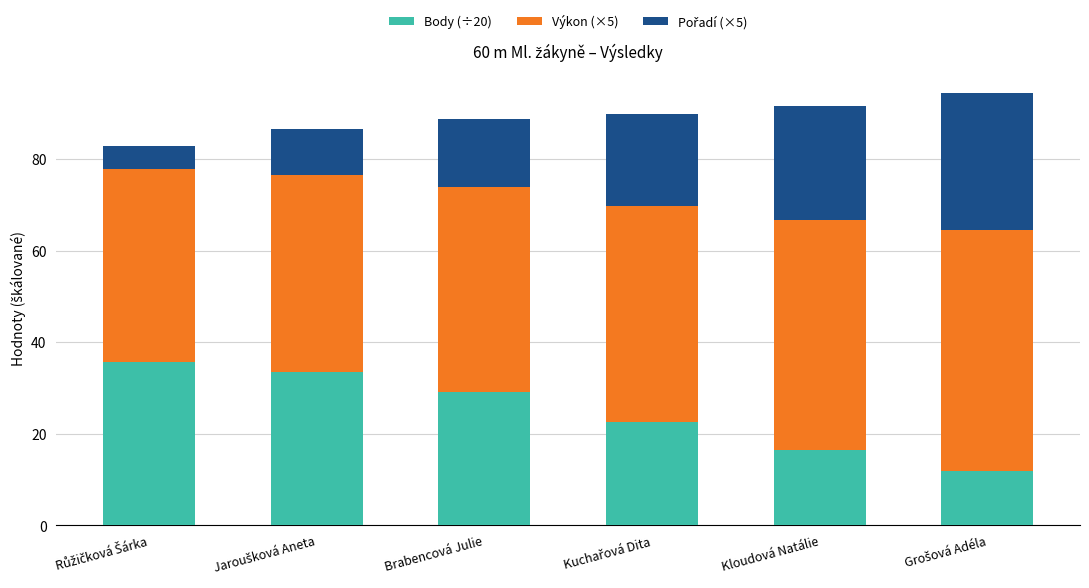

What is the sum of all Body (÷20) values?

149.2